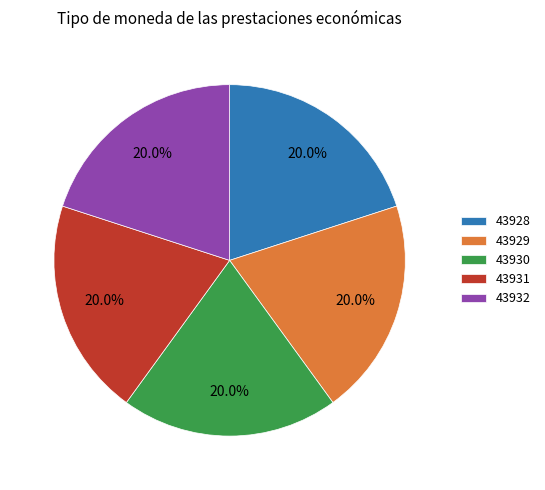

Combined, do 43928 and 43930 account for over 50%?

No